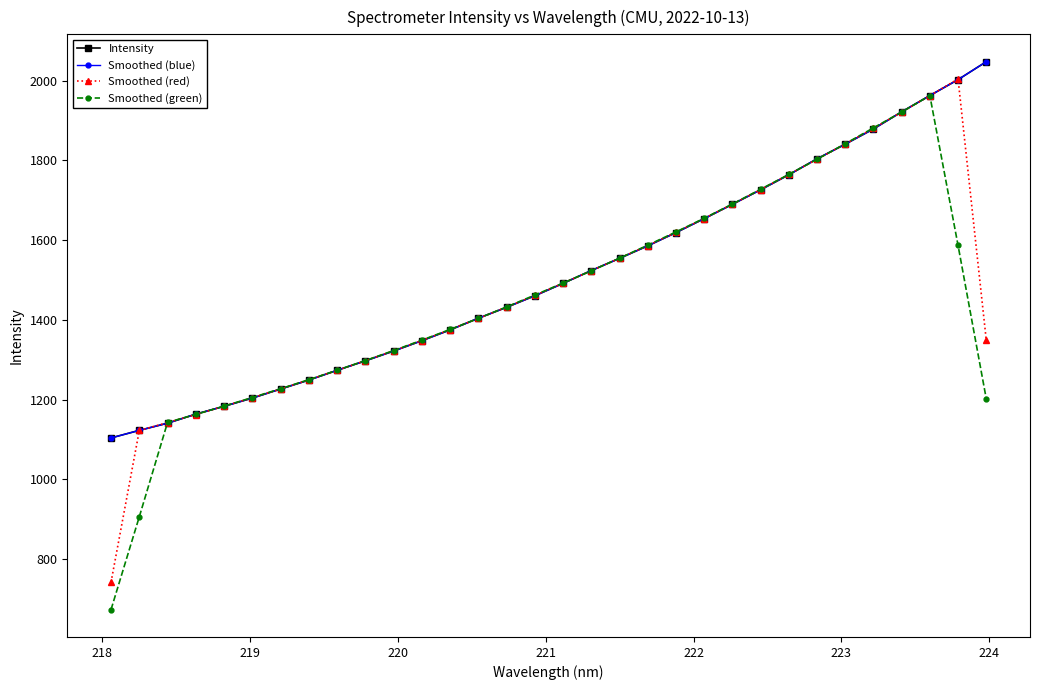

What is the maximum value for Intensity?

2047.5